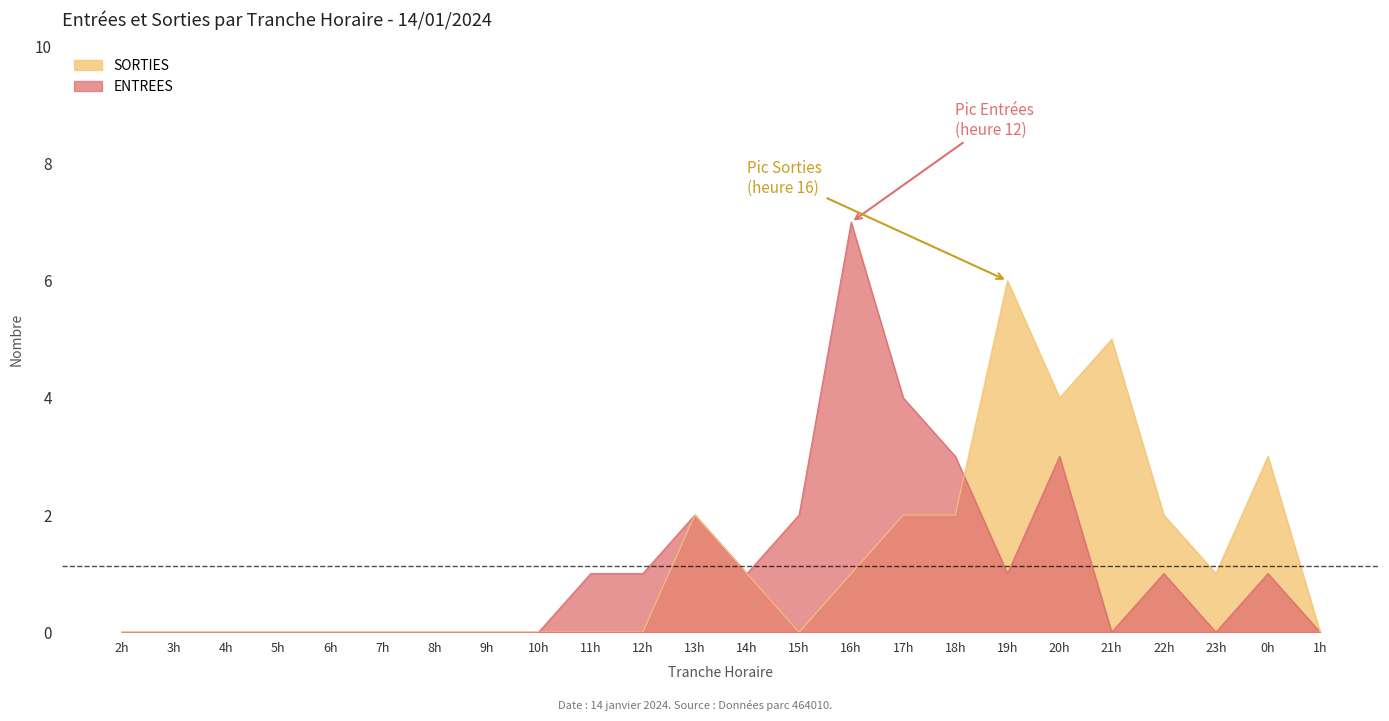

Reading right to left, extract all data points from this chart.

ENTREES: 1h=0	0h=1	23h=0	22h=1	21h=0	20h=3	19h=1	18h=3	17h=4	16h=7	15h=2	14h=1	13h=2	12h=1	11h=1	10h=0	9h=0	8h=0	7h=0	6h=0	5h=0	4h=0	3h=0	2h=0
SORTIES: 1h=0	0h=3	23h=1	22h=2	21h=5	20h=4	19h=6	18h=2	17h=2	16h=1	15h=0	14h=1	13h=2	12h=0	11h=0	10h=0	9h=0	8h=0	7h=0	6h=0	5h=0	4h=0	3h=0	2h=0